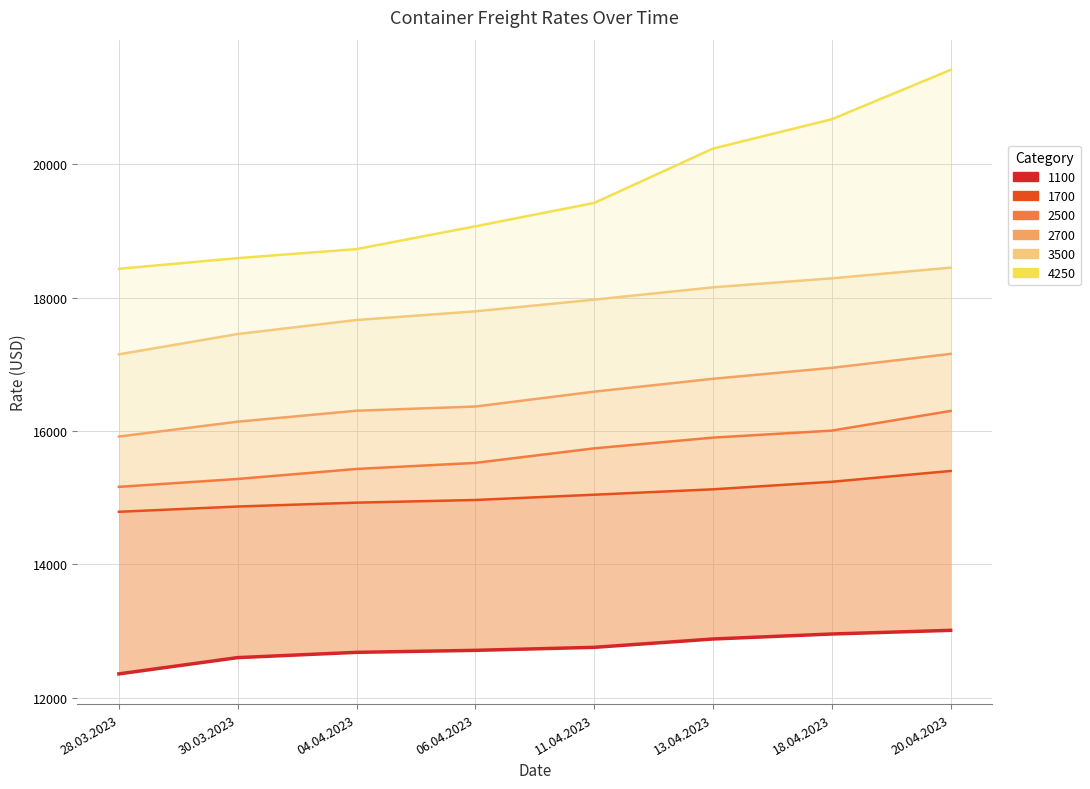

True or false: 2700 and 1100 intersect in this chart.

False